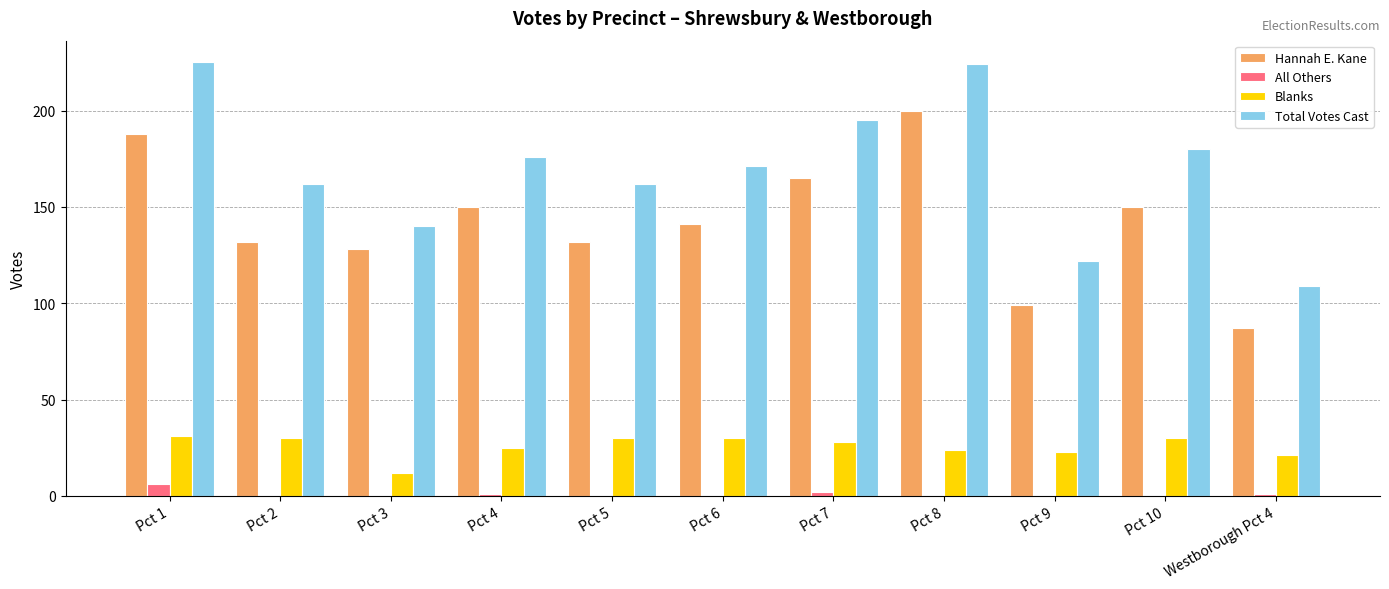

What is the sum of all Hannah E. Kane values?

1572